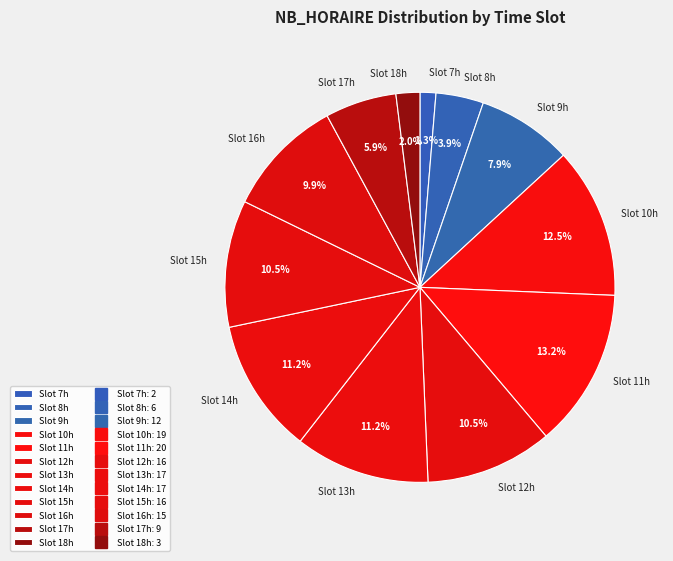

What is the ratio of the value at Slot 8h to the value at Slot 9h?

0.5